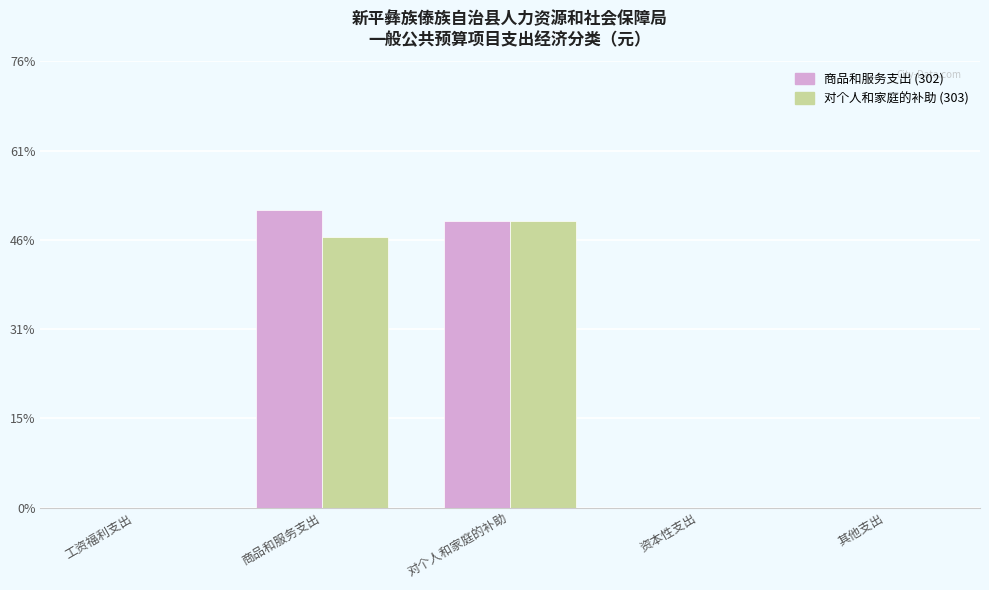

What is the label of the 3rd bar from the right?

对个人和家庭的补助